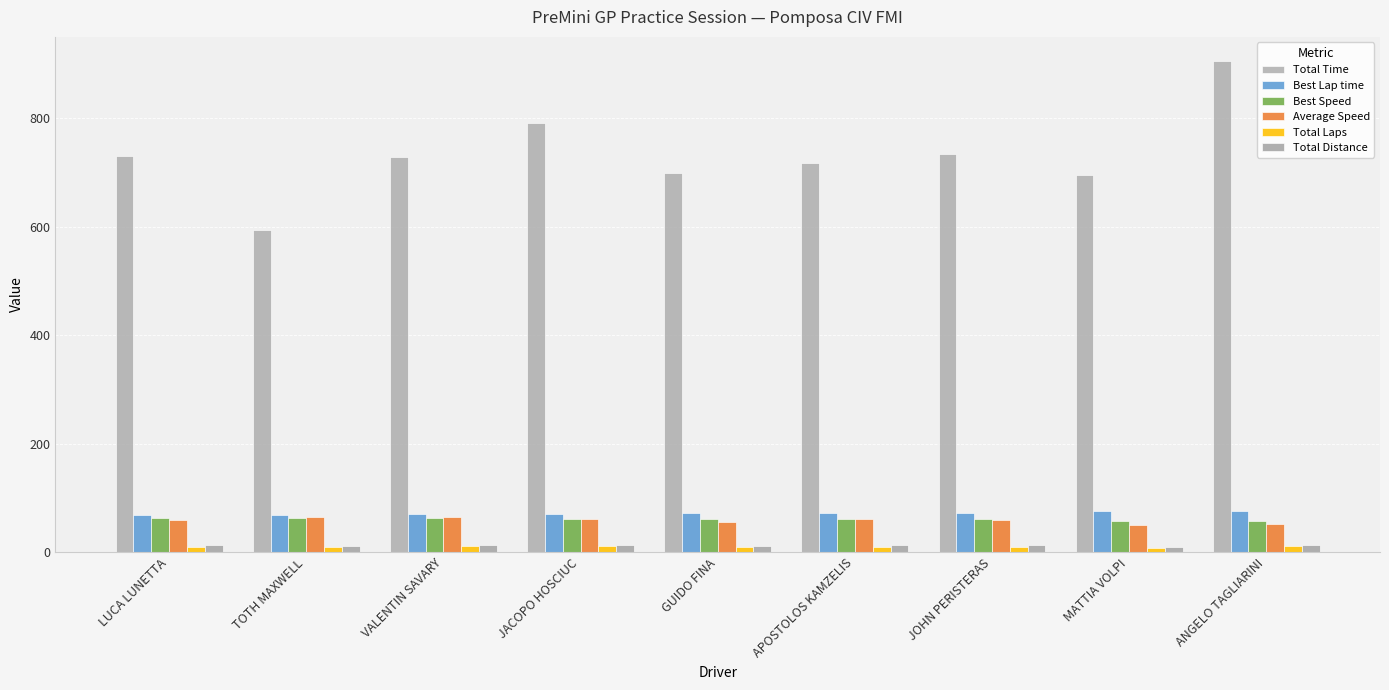

Where does the Average Speed series first go above 59?

LUCA LUNETTA